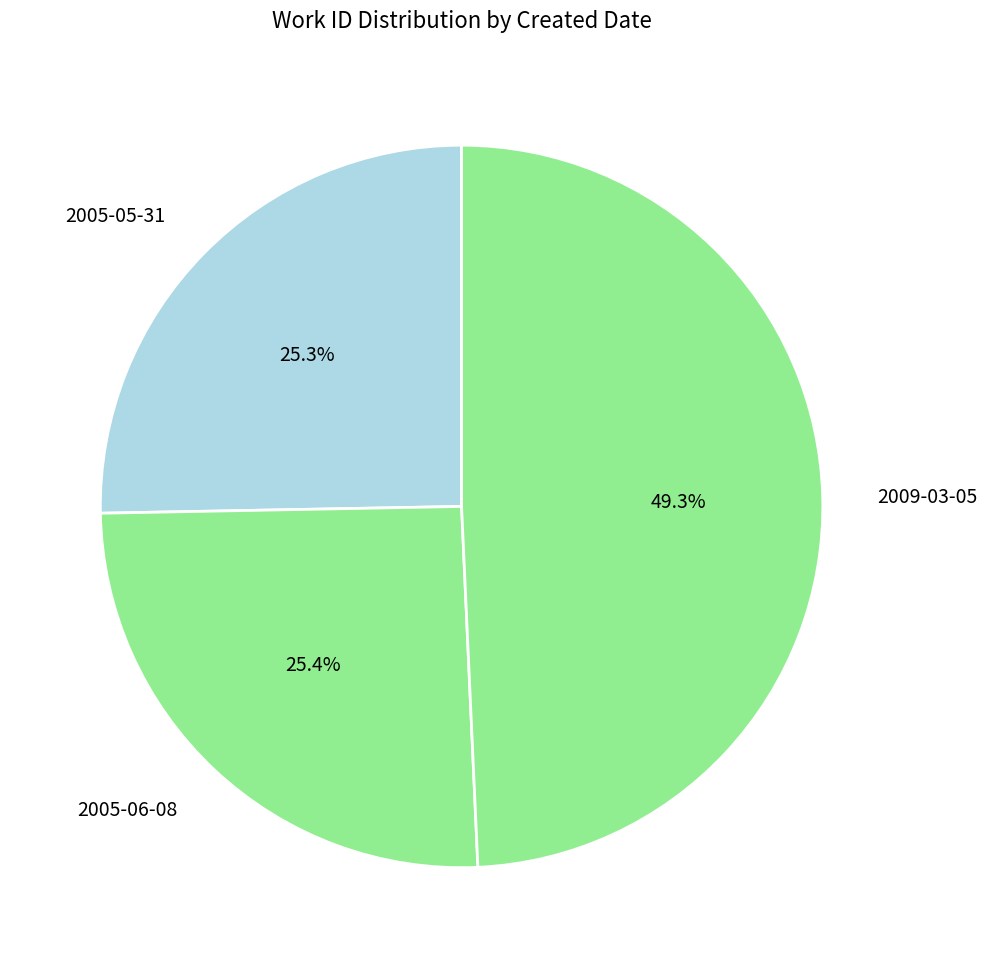

To the nearest percent, what is the difference between the largest and smallest slice percentages?

24%